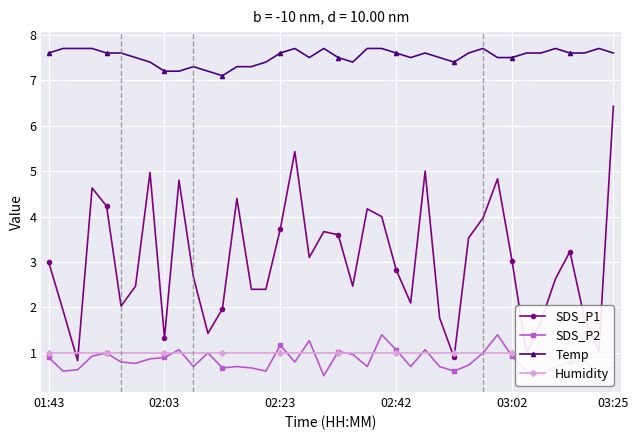

Is the value of SDS_P2 at 28 greater than the value of Temp at 12?

No